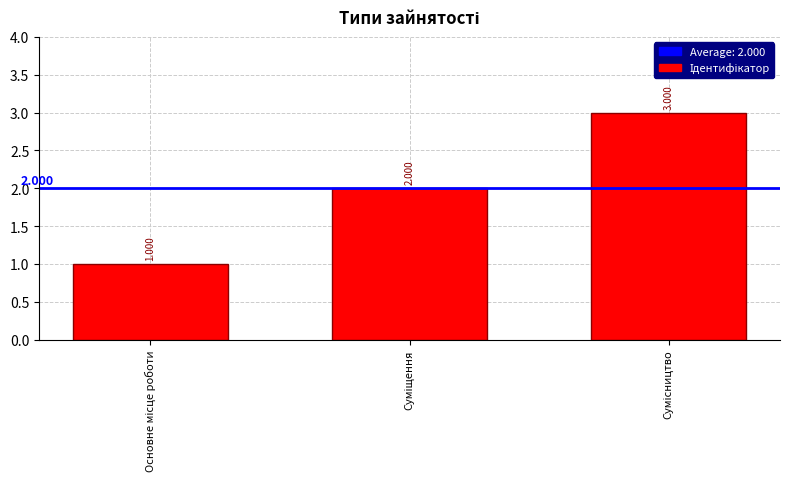

Approximately how many times larger is the value at Суміщення compared to Сумісництво?

0.7